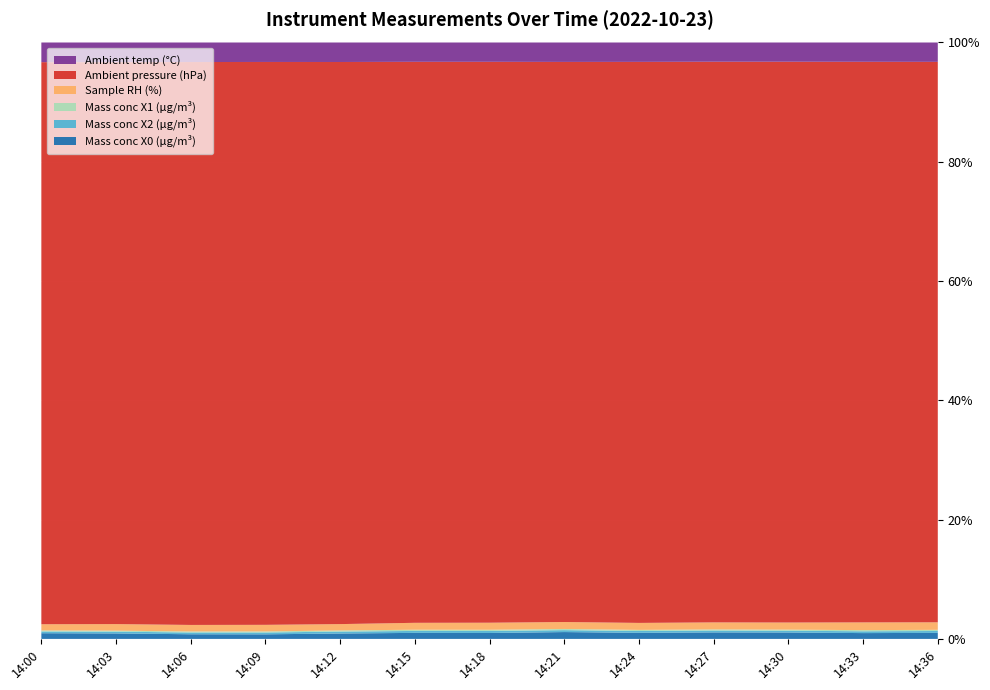

Reading left to right, what are all the values shown in this chart?

Mass conc X0 (μg/m³): 8.1	7.8	6.6	6.5	7.7	8.6	8.5	9.8	8.7	9.3	9.2	8.3	8.7
Mass conc X2 (μg/m³): 2.5	2.5	2.5	2.6	2.7	2.8	2.9	2.8	2.6	2.7	2.5	2.6	2.7
Mass conc X1 (μg/m³): 1.5	1.4	1.5	1.5	1.6	1.7	1.7	1.7	1.6	1.6	1.6	1.6	1.7
Sample RH (%): 8.9	9.4	9.3	9.4	9.1	9.9	10.1	10.0	10.0	10.1	10.2	11.1	10.8
Ambient pressure (hPa): 803.6	803.7	803.8	803.9	804.1	804.2	804.1	804.3	804.4	804.6	804.6	804.5	804.5
Ambient temp (°C): 28.1	28.1	27.9	27.8	27.9	27.7	27.7	27.9	27.8	27.6	27.6	27.7	27.8